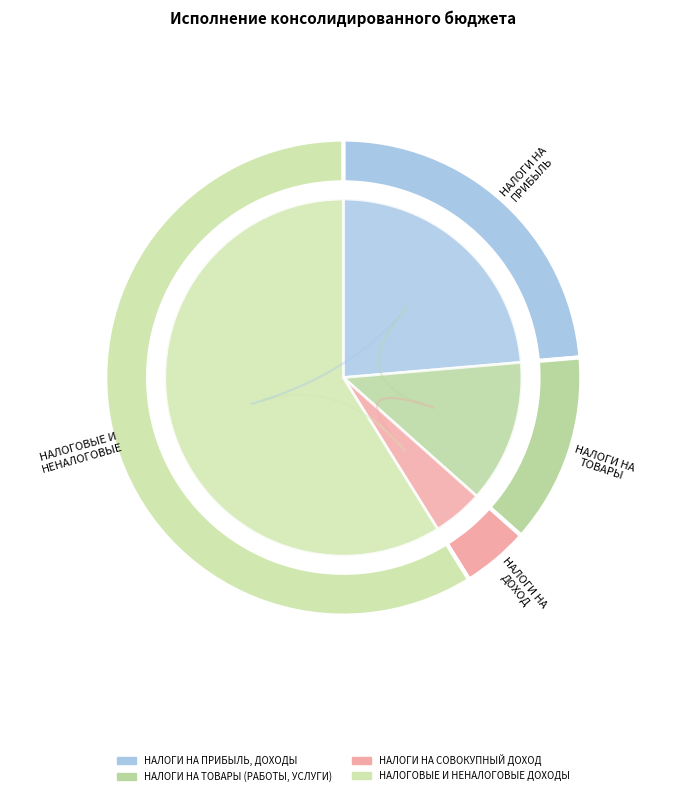

The НАЛОГИ НА ТОВАРЫ (РАБОТЫ, УСЛУГИ) slice represents 27% of the pie. True or false?

False